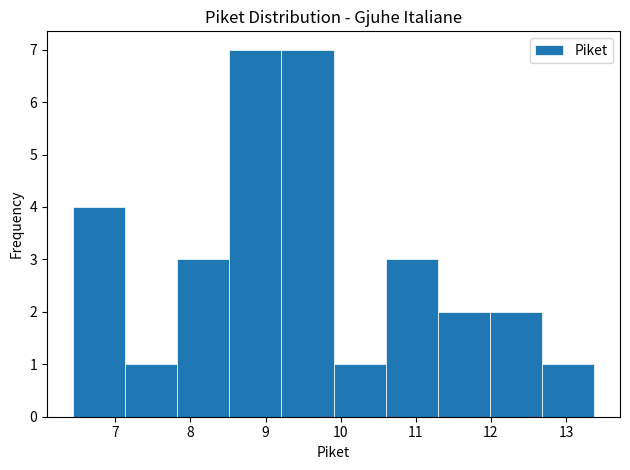

Reading left to right, list every bar in this chart as the range it spans on the x-axis followed by its height. Neither the bar edges nor the heights are printed on the chart, so give them approximately, as read against the axes.

6.4 to 7.1: 4
7.1 to 7.8: 1
7.8 to 8.5: 3
8.5 to 9.2: 7
9.2 to 9.9: 7
9.9 to 10.6: 1
10.6 to 11.3: 3
11.3 to 12.0: 2
12.0 to 12.7: 2
12.7 to 13.4: 1